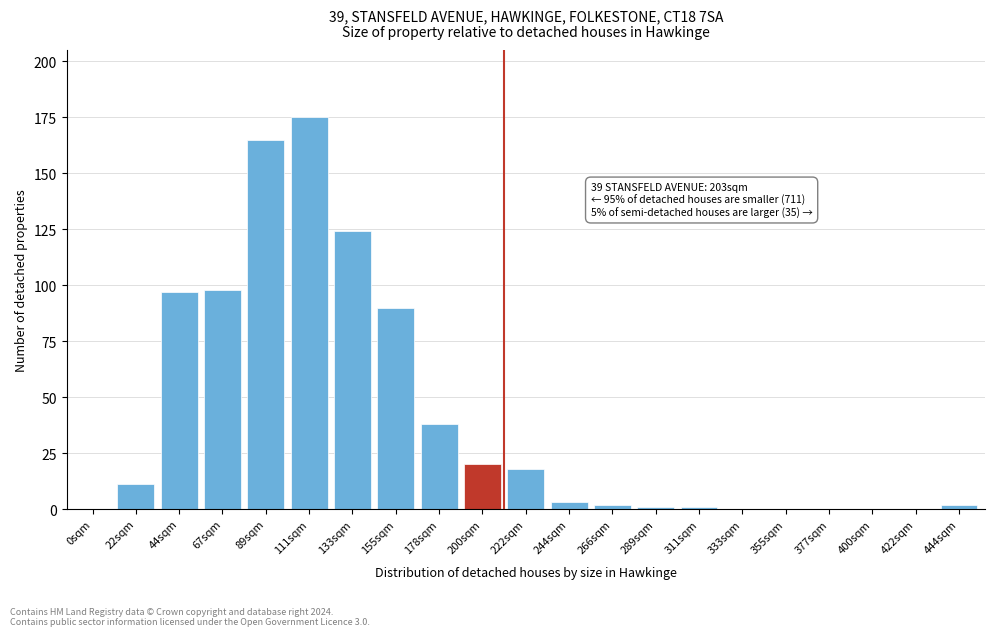

Reading right to left, list all the values displayed in this chart.

444sqm=2	422sqm=0	400sqm=0	377sqm=0	355sqm=0	333sqm=0	311sqm=1	289sqm=1	266sqm=2	244sqm=3	222sqm=18	200sqm=20	178sqm=38	155sqm=90	133sqm=124	111sqm=175	89sqm=165	67sqm=98	44sqm=97	22sqm=11	0sqm=0